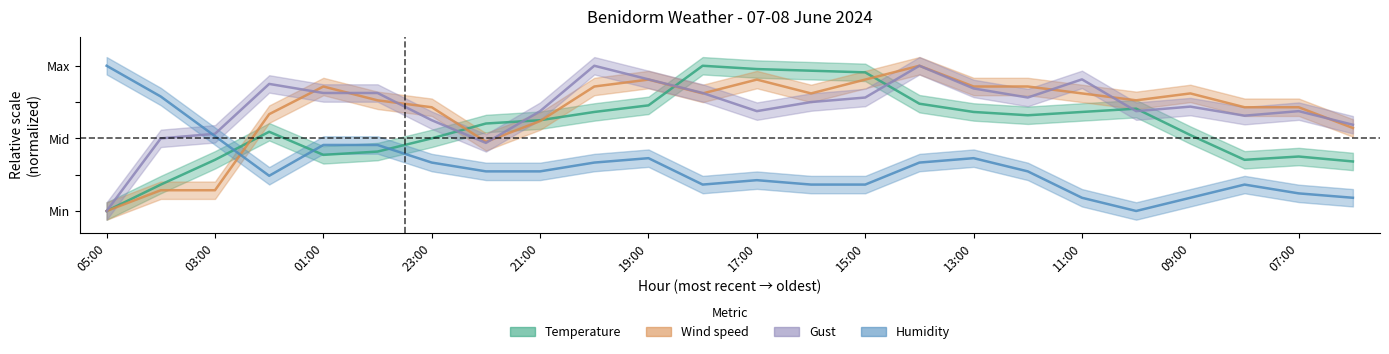

At which category does Wind speed reach its first local valley?

22:00